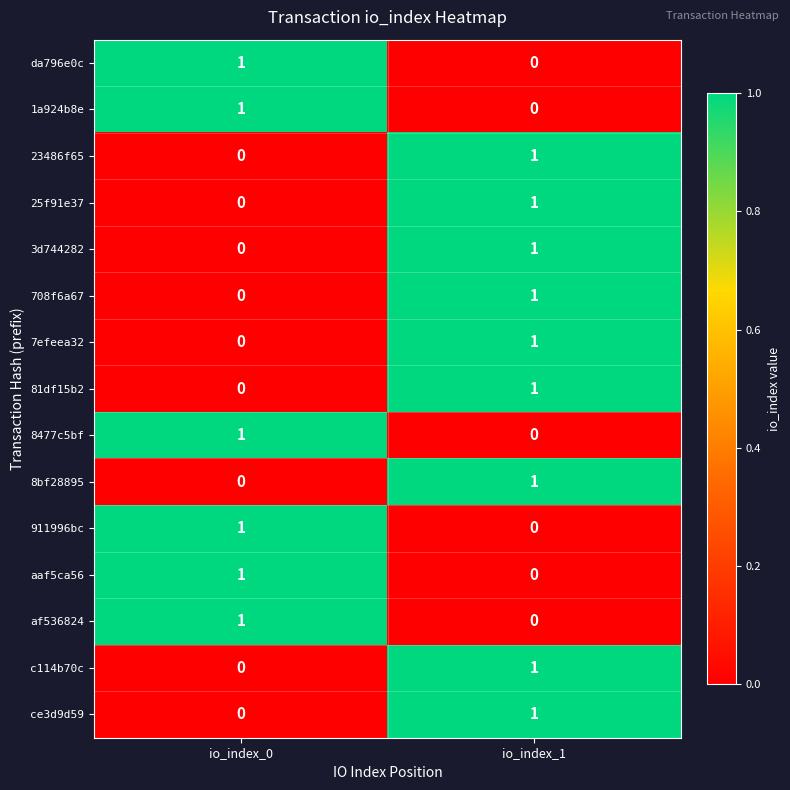

Is it true that 8bf28895 equals 1 at io_index_1?

True